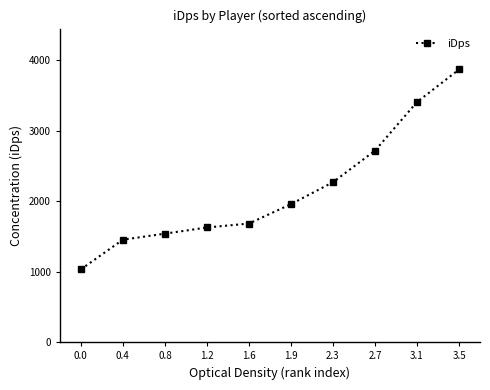

How many categories are shown in the chart?

10